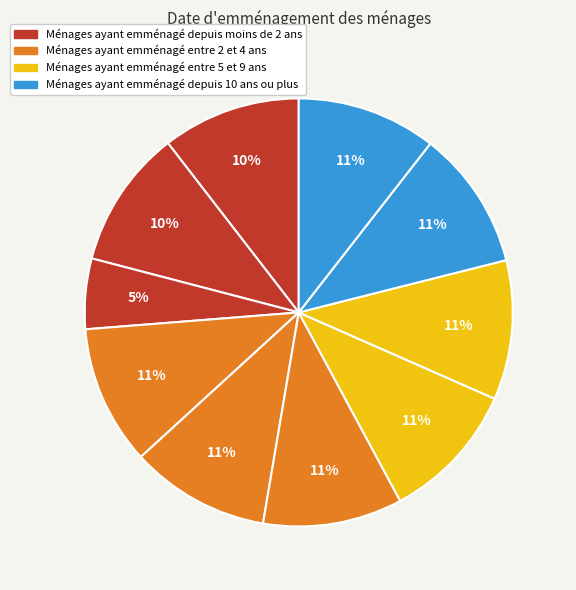

How many slices are in this pie chart?

10